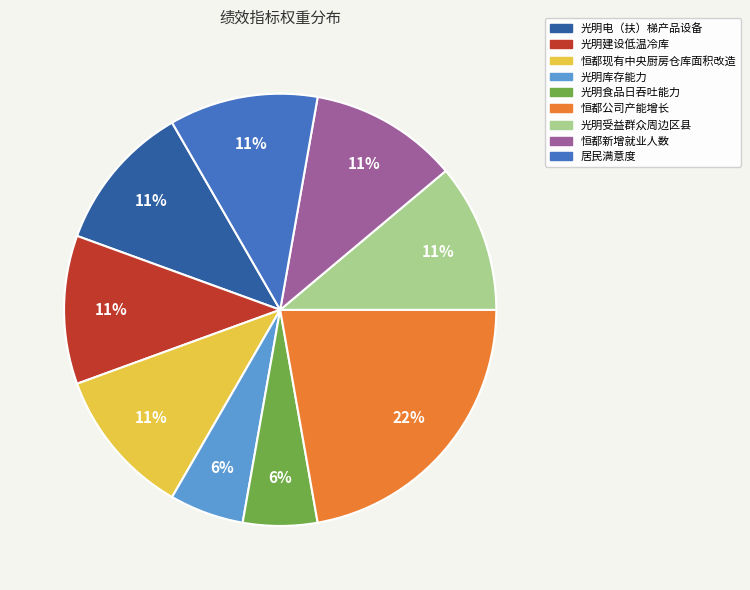

Is the sum of 恒都新增就业人数 and 光明食品日吞吐能力 greater than half?

No